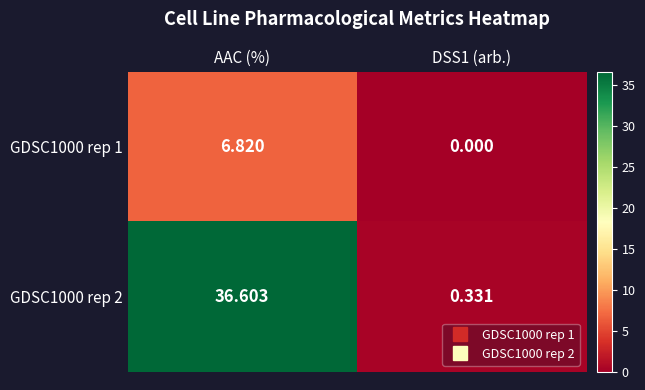

At which category is the sum across all series the highest?

AAC (%)